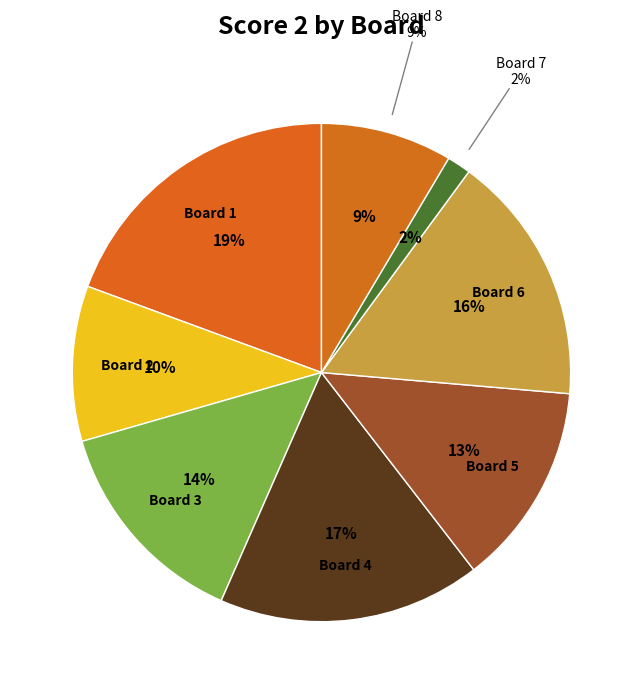

Is it true that Board 3 is 3% of the pie?

False